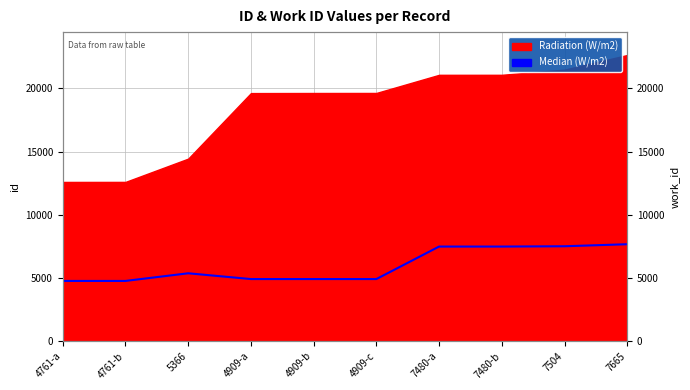

Approximately how many times larger is the value at 7480-a compared to 4761-a?

1.6